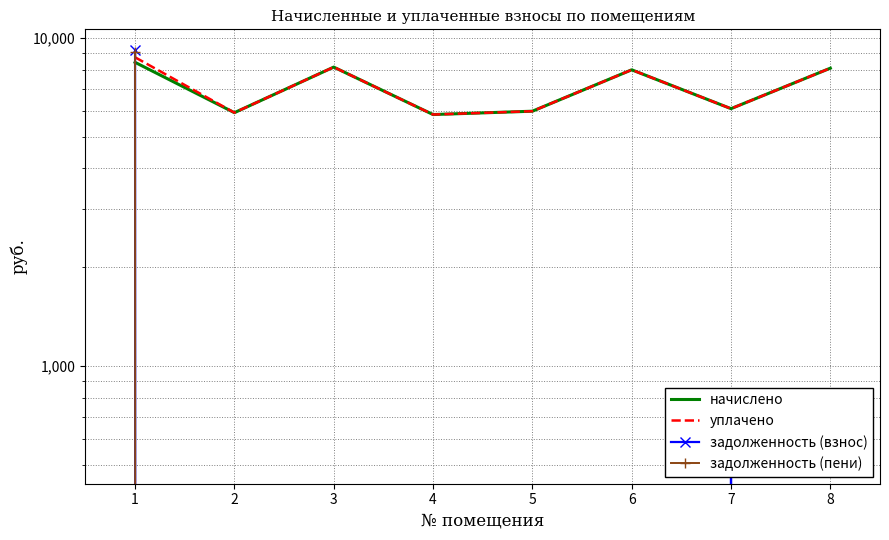

True or false: начислено and уплачено cross at least once.

False